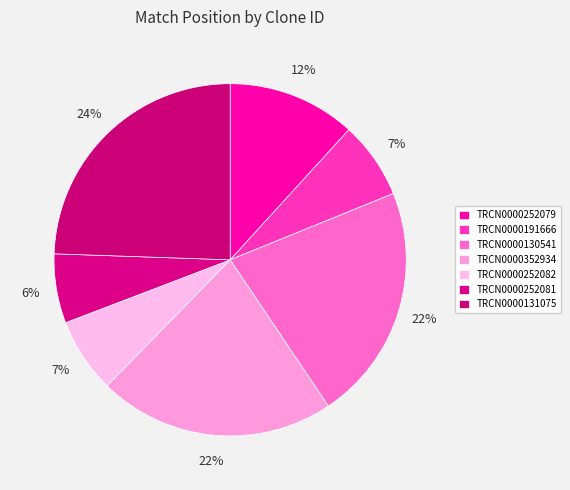

Does any single category account for the majority?

No